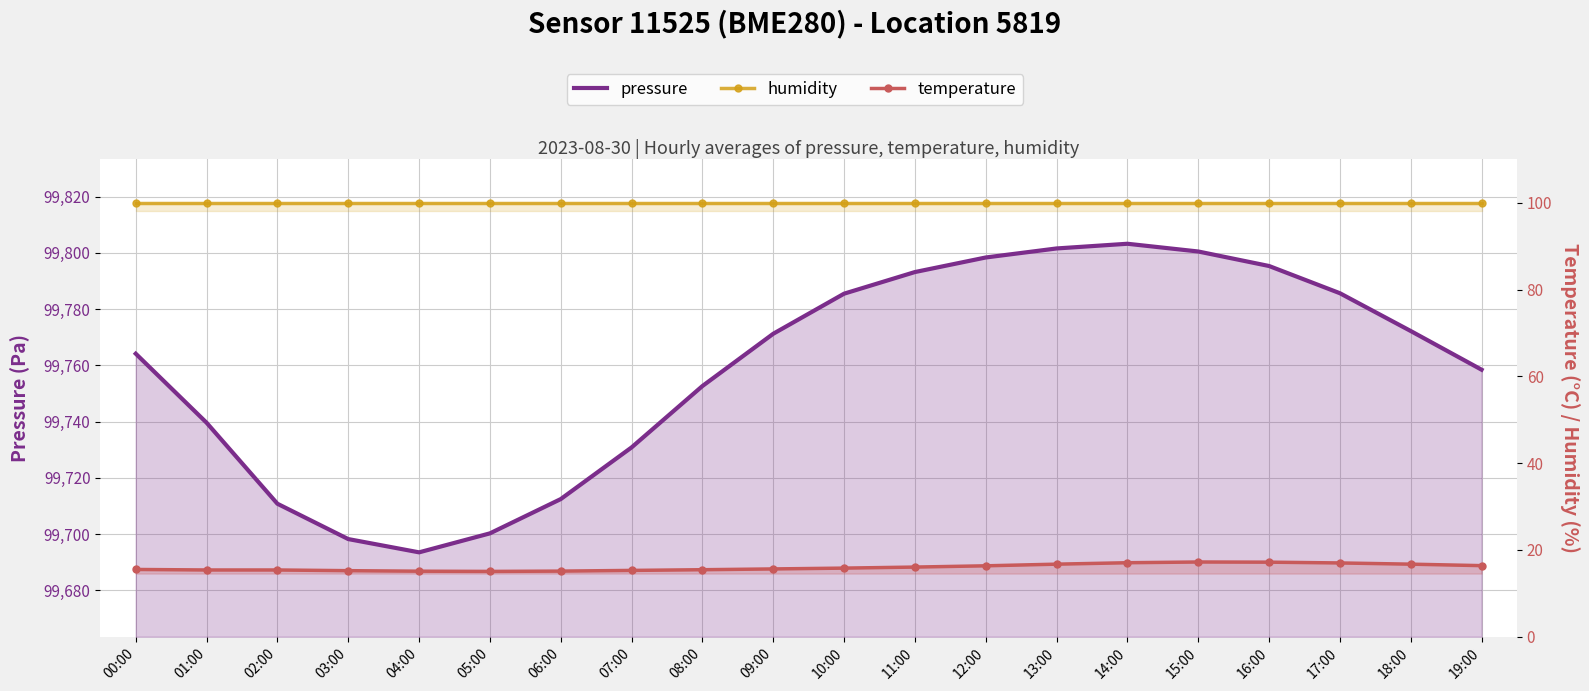

True or false: humidity has more than 0 points higher than both neighbors.

False